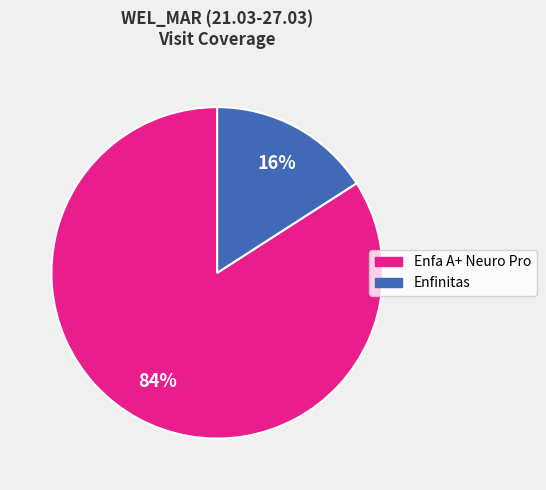

Do Enfinitas and Enfa A+ Neuro Pro together represent more than half of the pie?

Yes